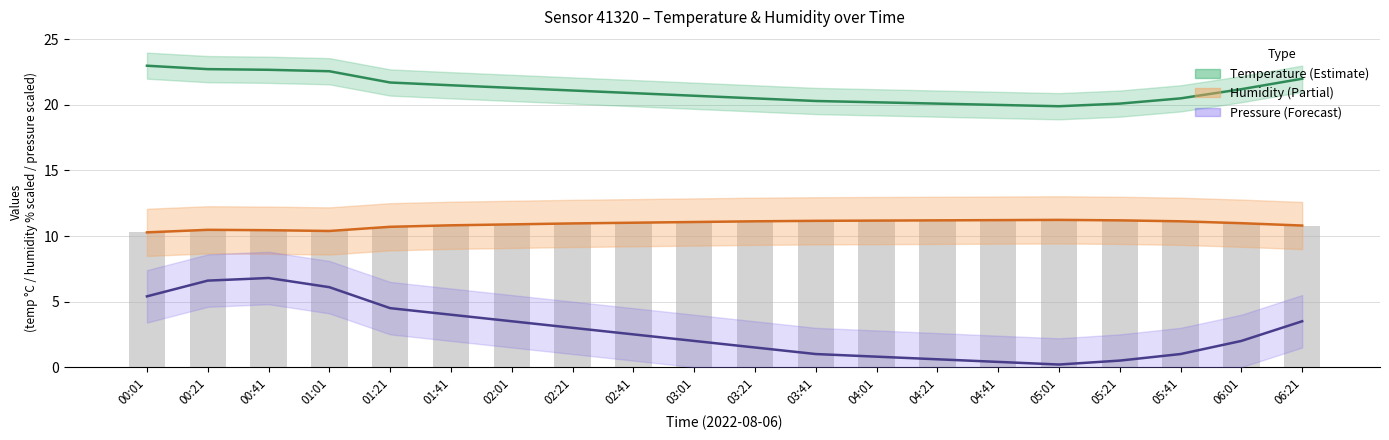

True or false: Humidity mean has a value of 11.2 at 05:01.

True